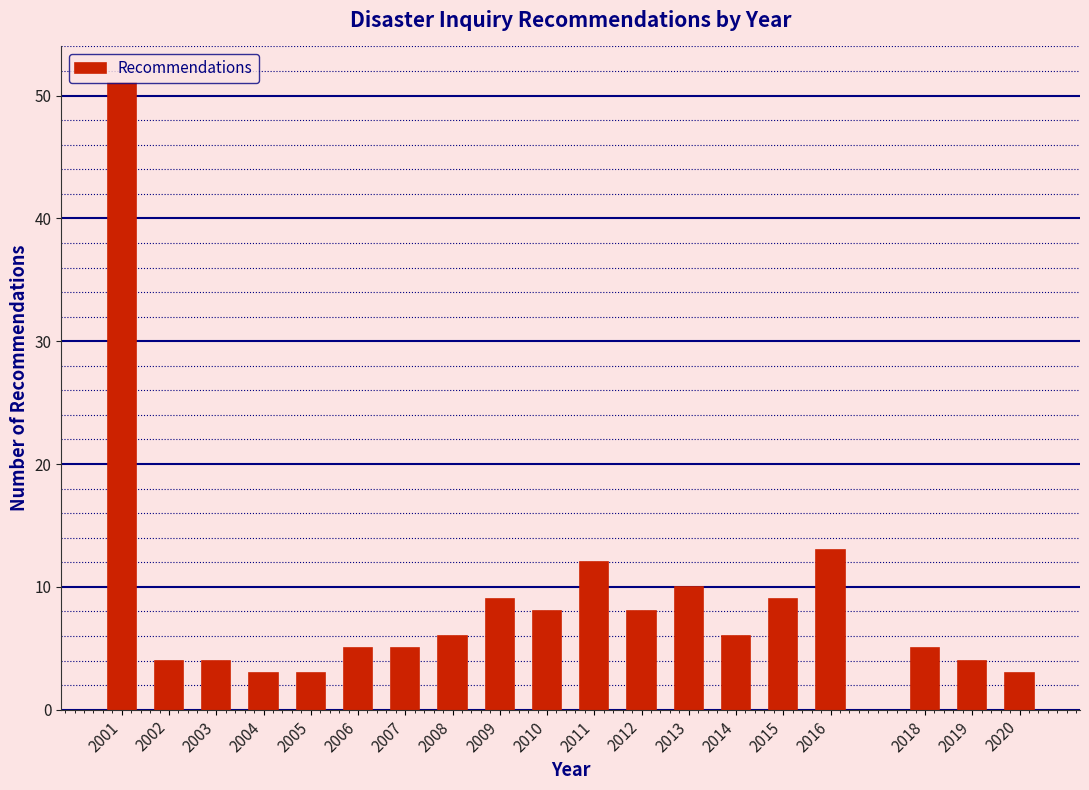

What is the ratio of the value at 2009 to the value at 2014?

1.5